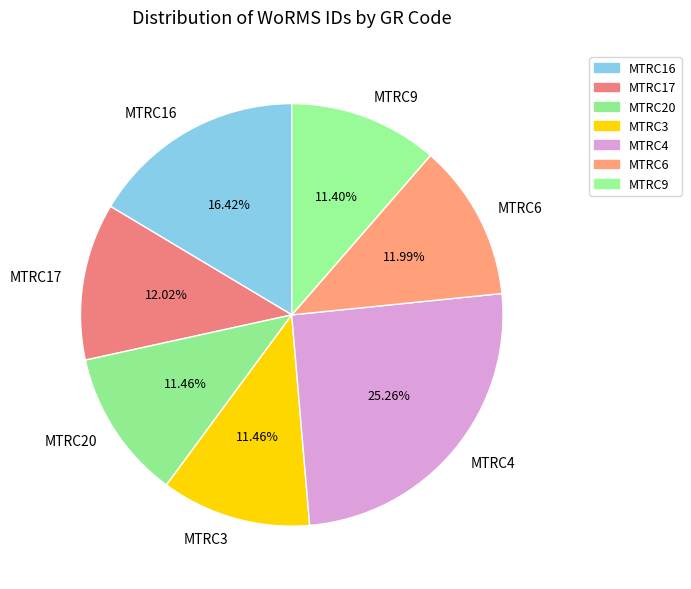

Is there a majority slice in this chart?

No